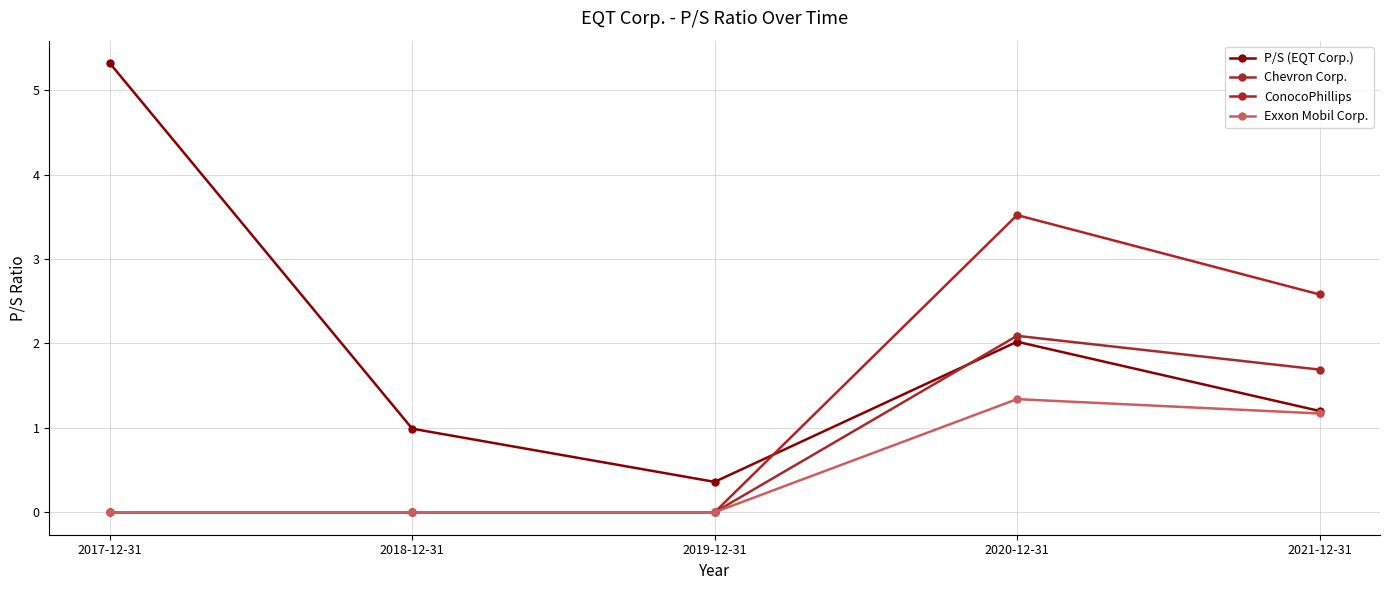

Where is the first local maximum for Chevron Corp.?

2020-12-31